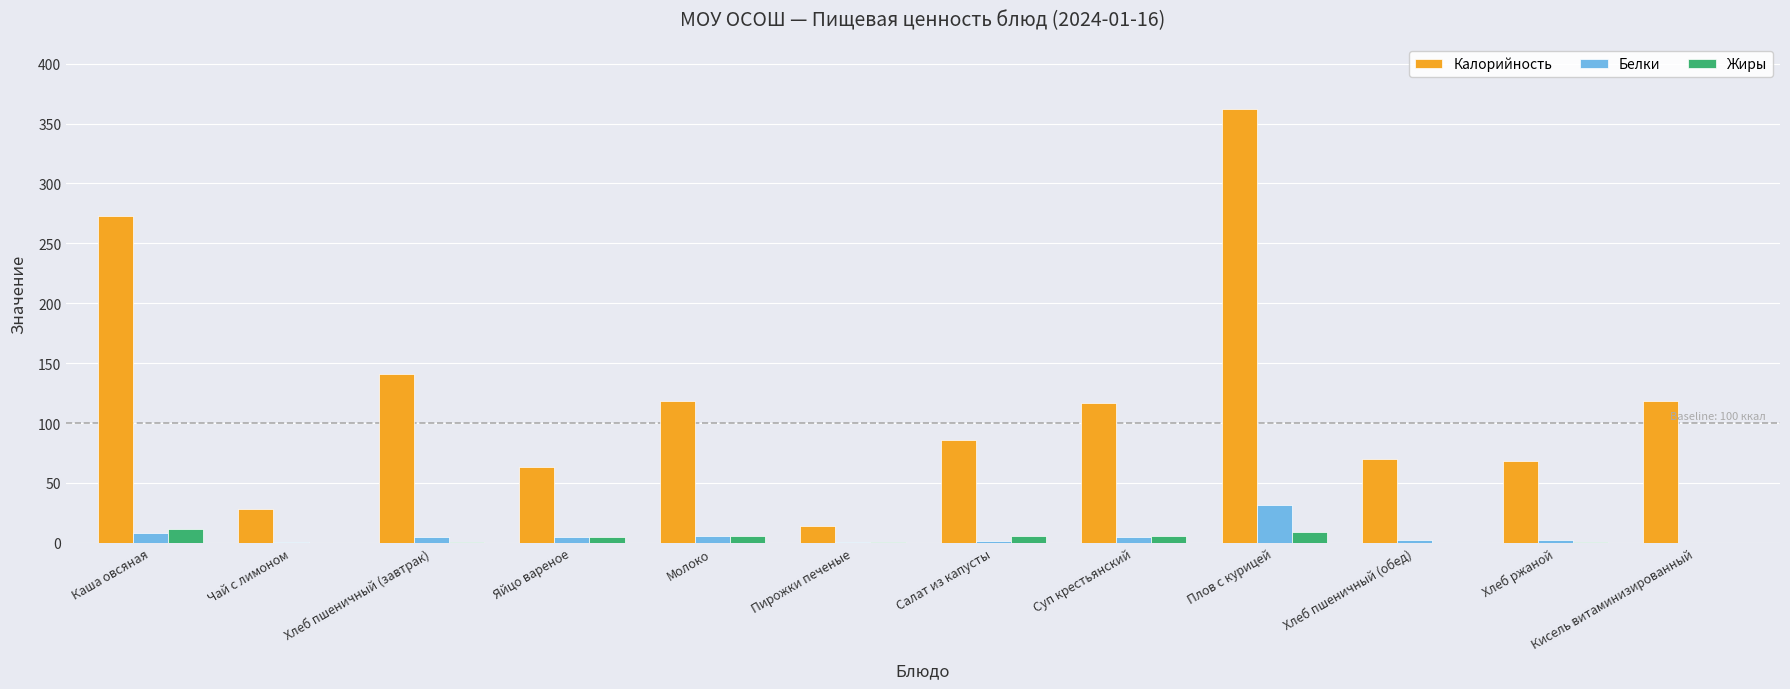

Which category has the highest value across all series?

Плов с курицей